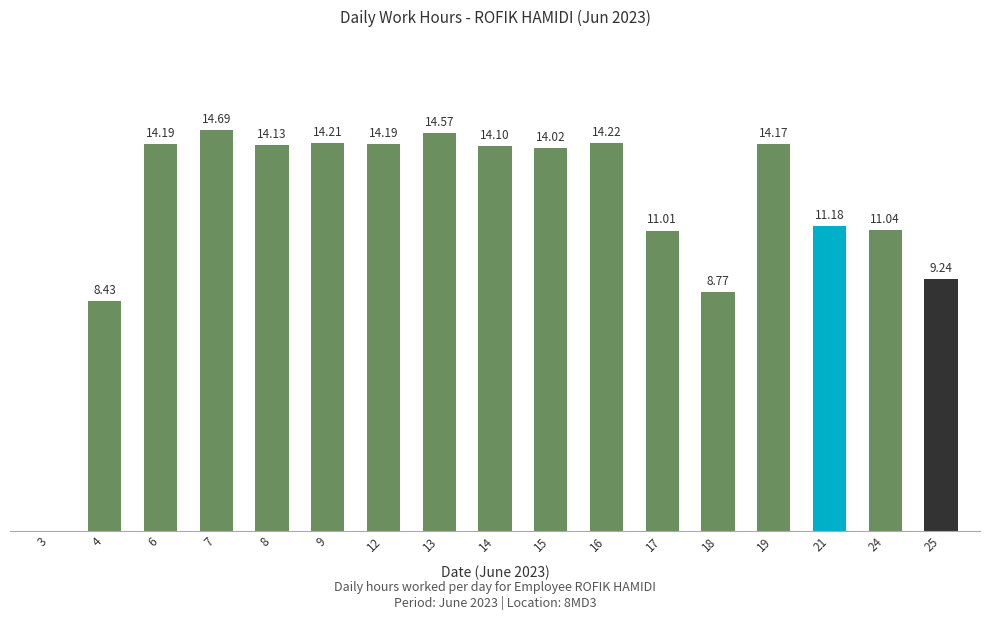

What is the greatest value displayed?

14.7